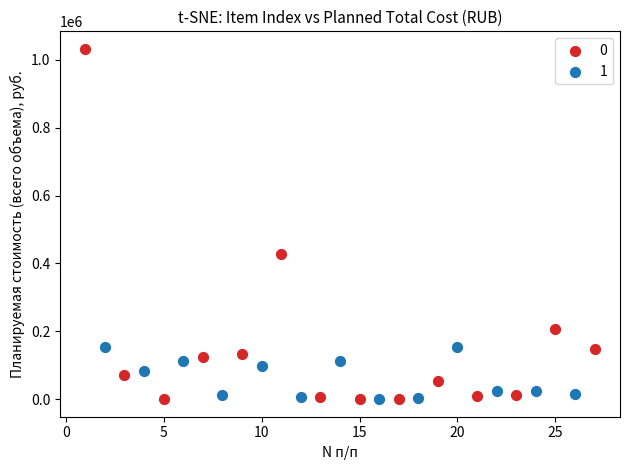

Which series has the largest Y range (max minus min)?

0